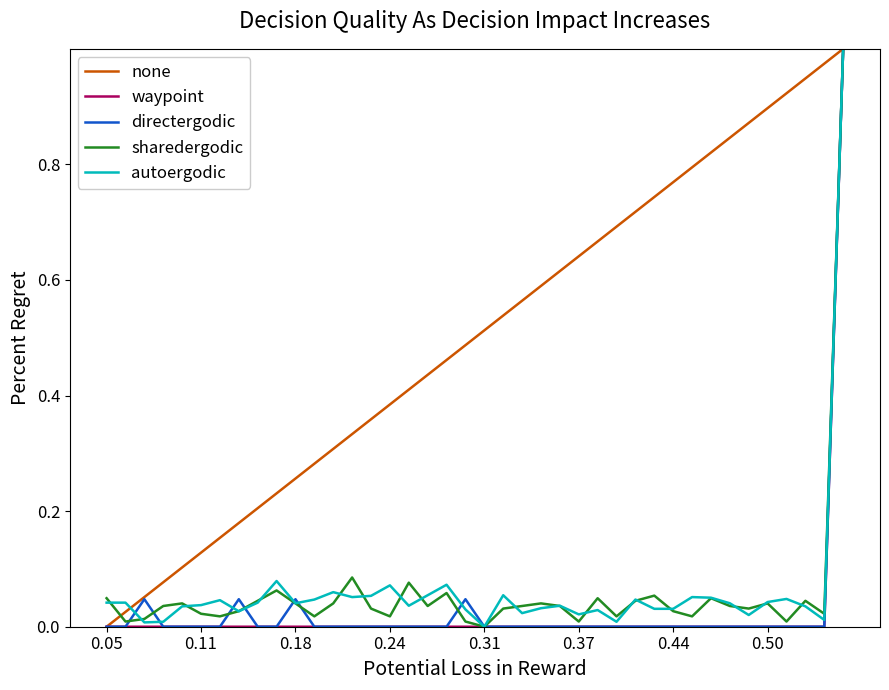

Does the chart have visible grid lines?

No